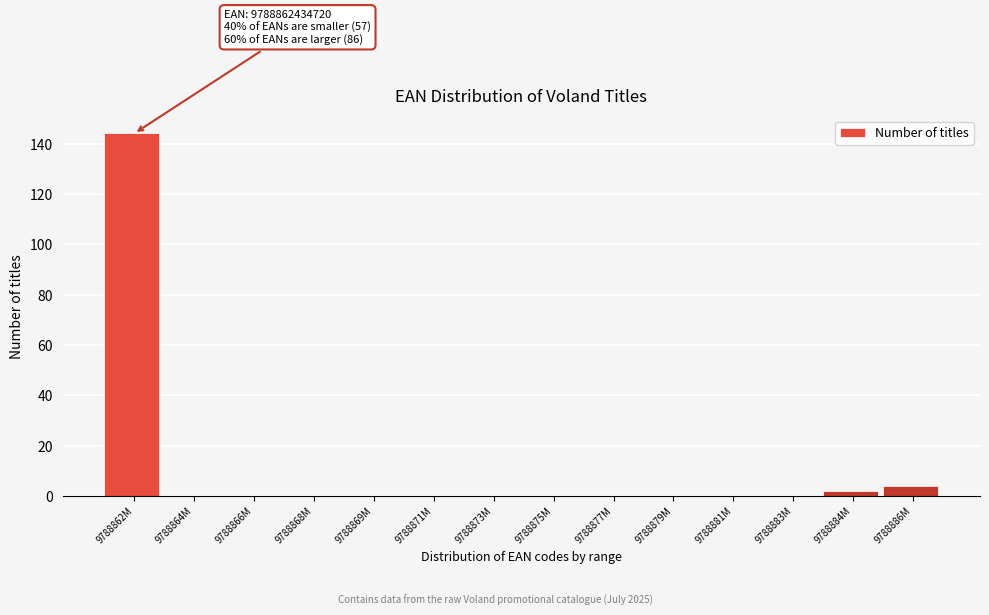

Reading right to left, list all the values displayed in this chart.

9788886M=4	9788884M=2	9788883M=0	9788881M=0	9788879M=0	9788877M=0	9788875M=0	9788873M=0	9788871M=0	9788869M=0	9788868M=0	9788866M=0	9788864M=0	9788862M=144